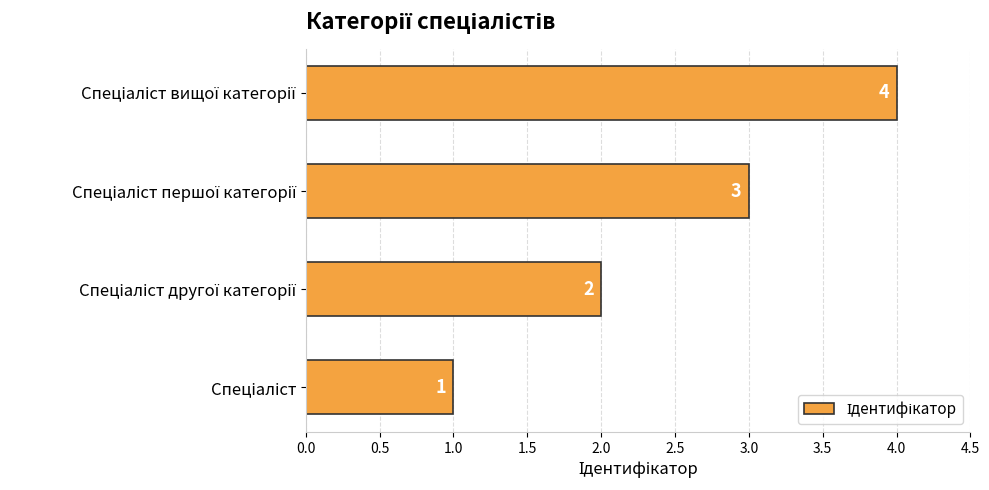

What is the greatest value displayed?

4